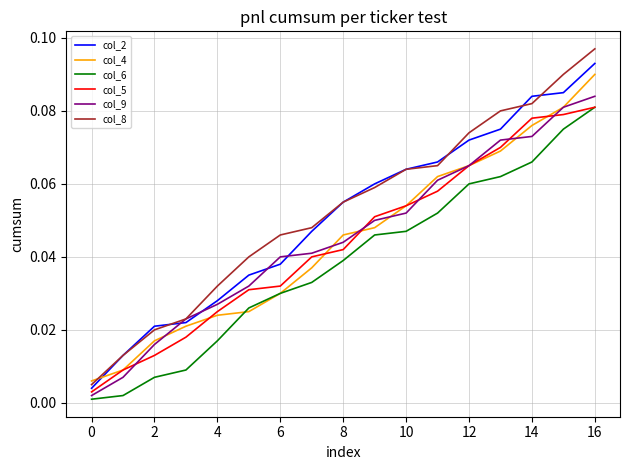

Which series has the widest spread of values?

col_8